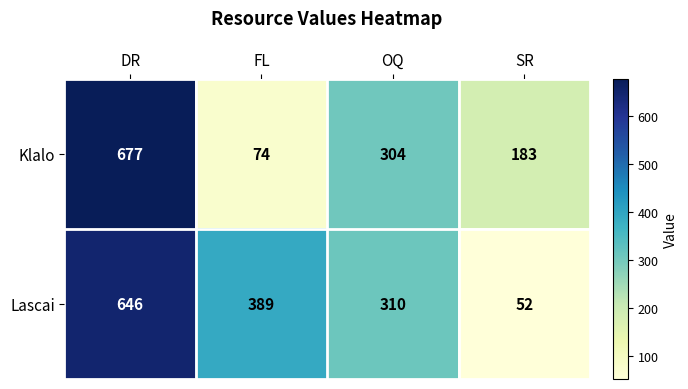

What is the smallest value displayed?

52